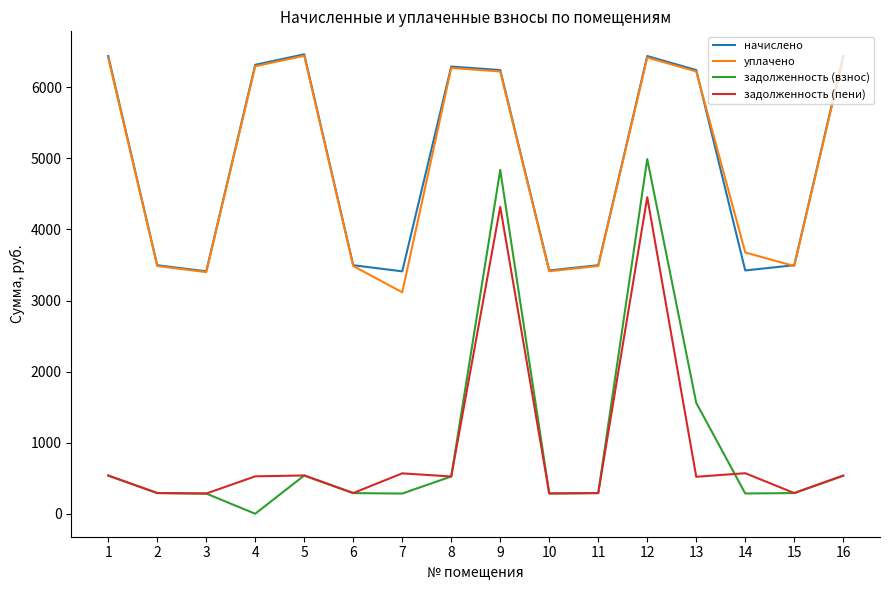

How many intersections are there between уплачено and начислено?

2